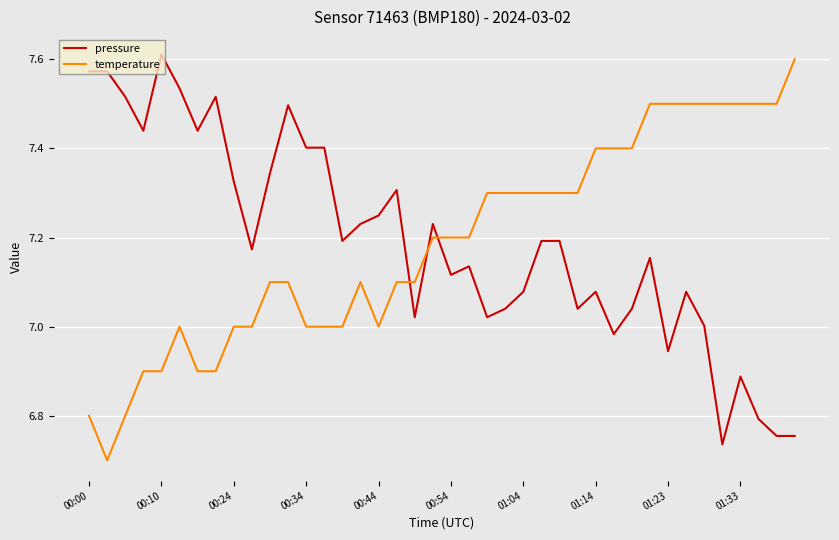

How many temperature values are between 7 and 8?

33